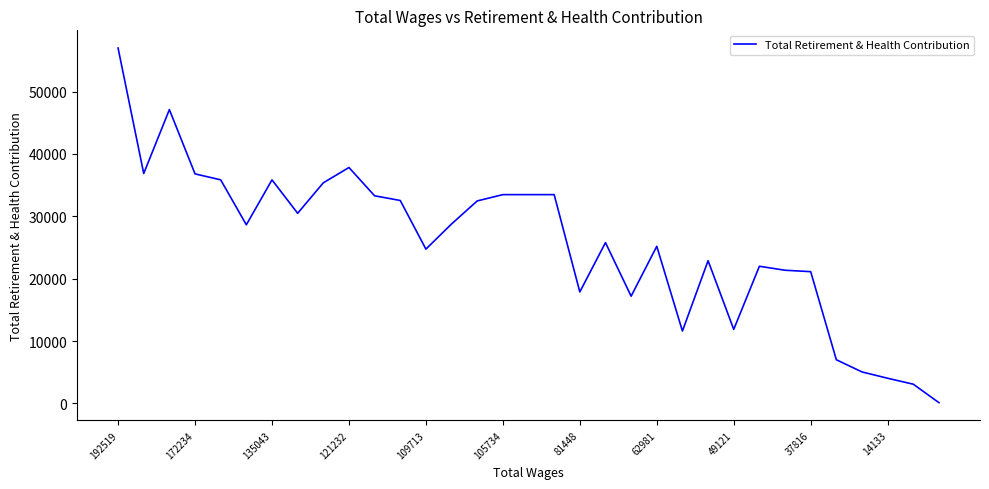

What is the sum of all values?

850228